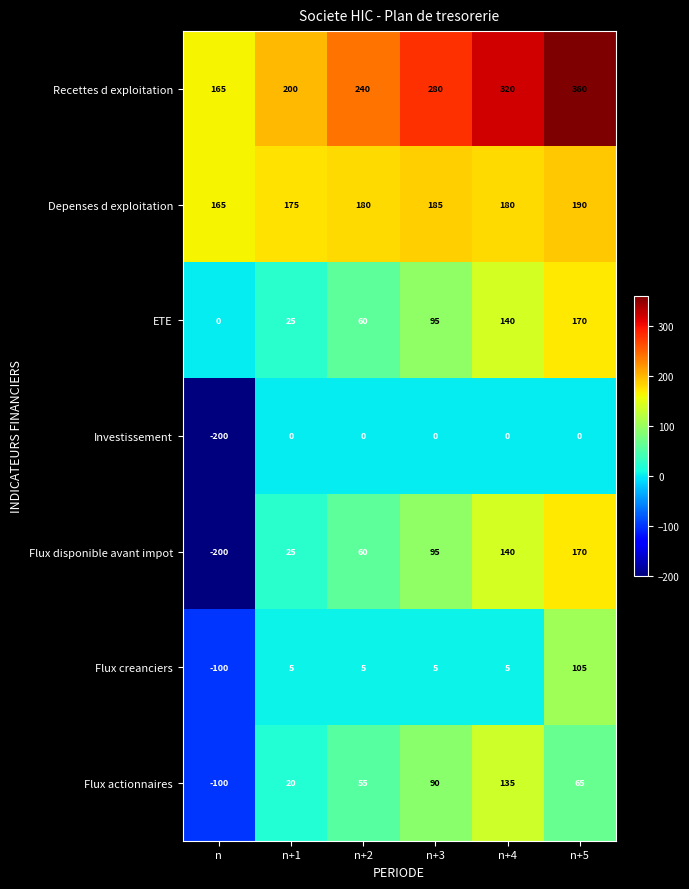

How many categories are shown in the chart?

6